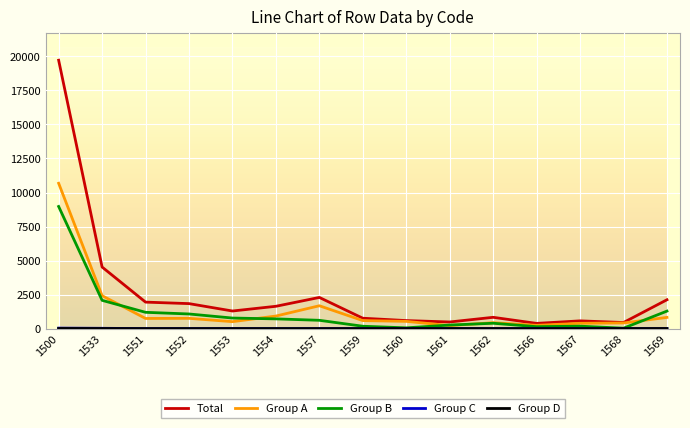

At which category is the sum across all series the highest?

1500